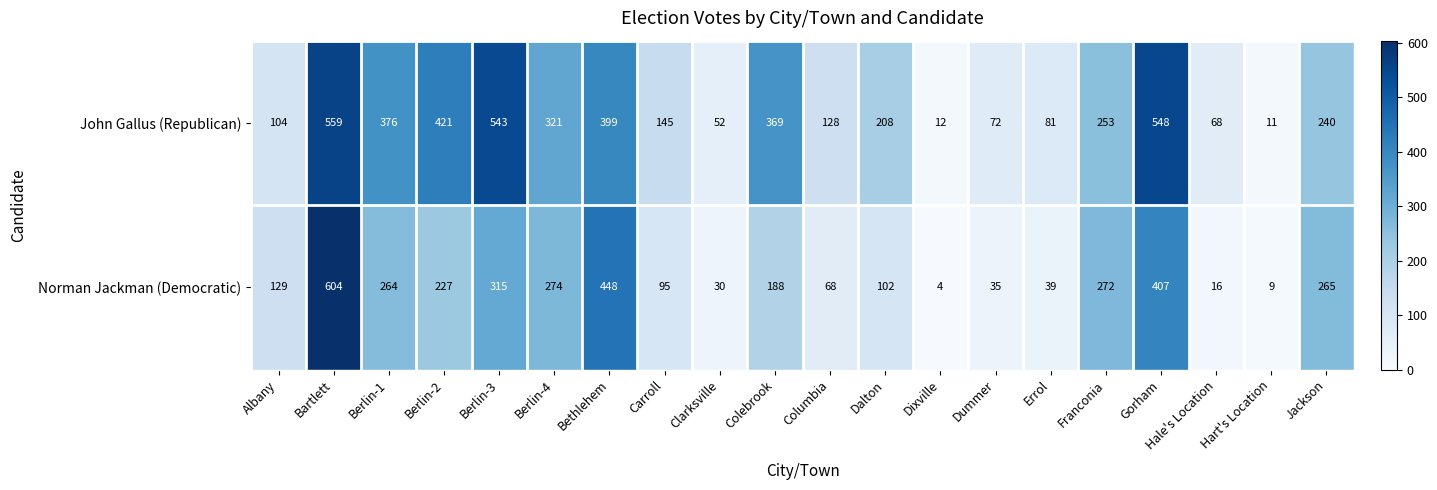

Rank the series by their maximum value, from lowest to highest.

John Gallus (Republican), Norman Jackman (Democratic)